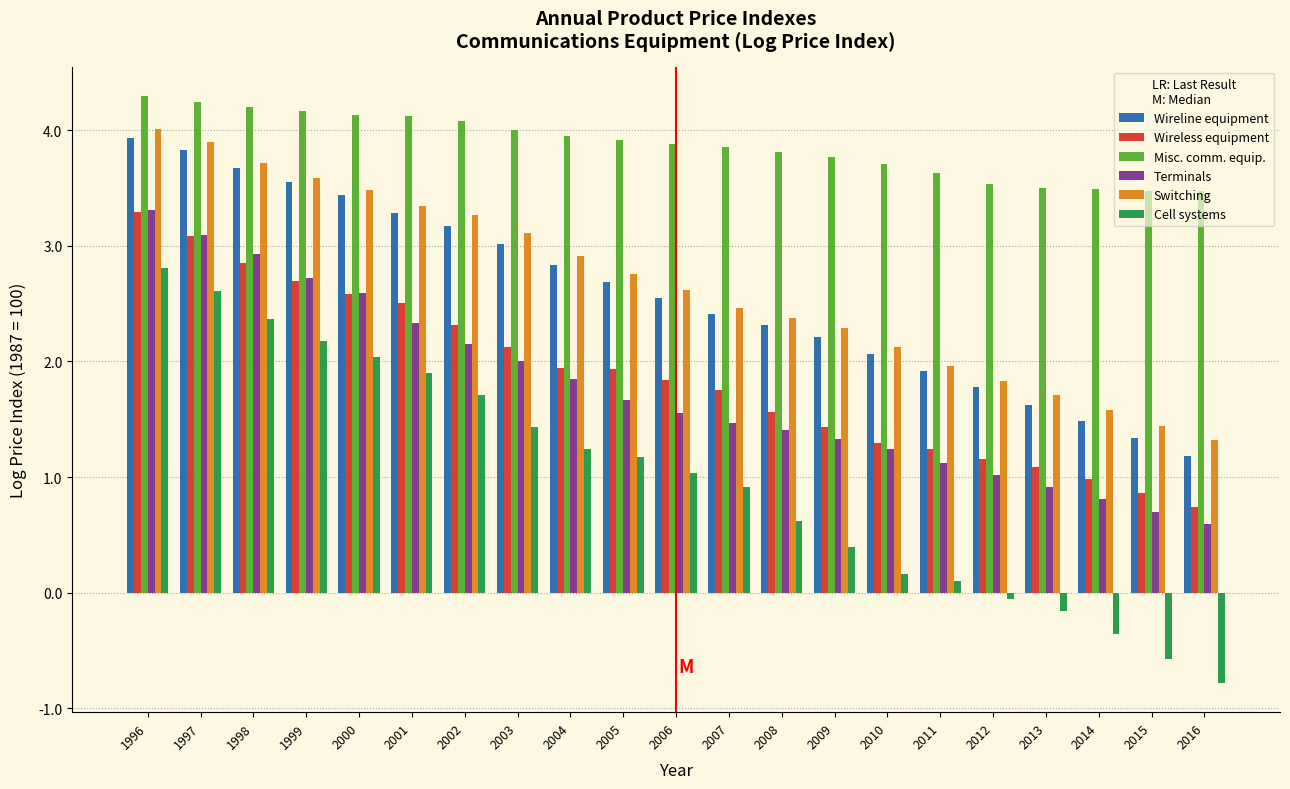

What is the spread (max minus min) of values at 2002?

2.4